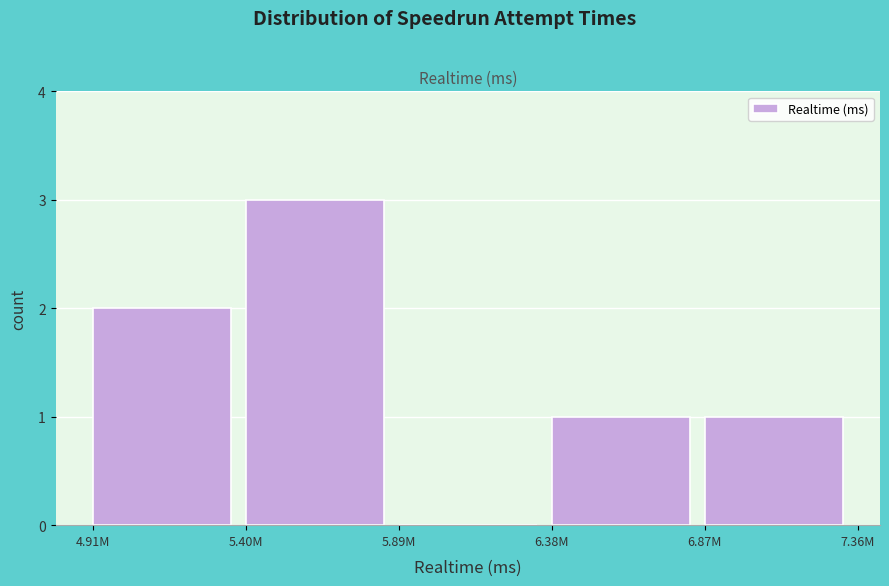

Reading left to right, transcribe all the data shown in this chart.

4.91M=2	5.40M=3	5.89M=0	6.38M=1	6.87M=1